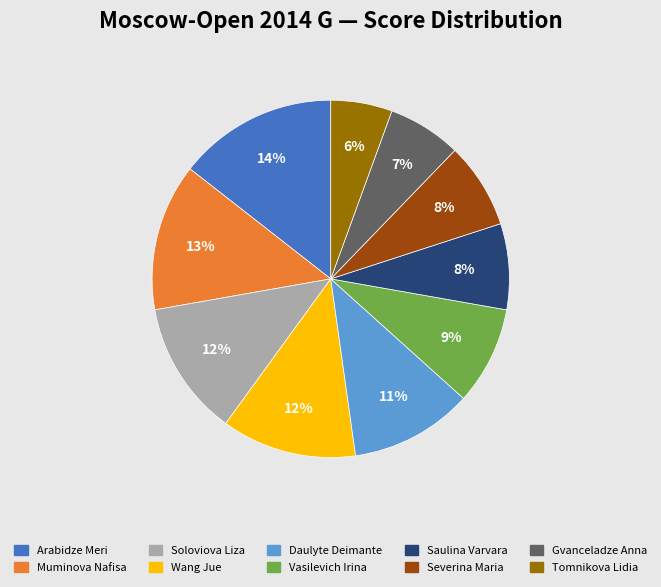

To the nearest percent, what is the combined percentage of Gvanceladze Anna and Arabidze Meri?

21%